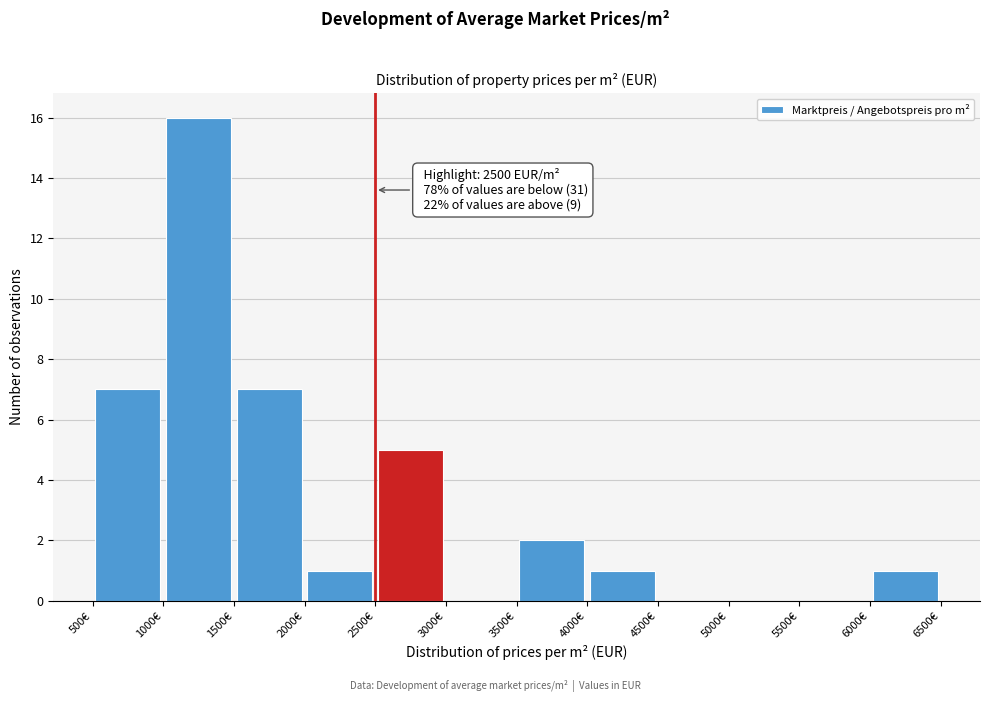

Over which range of the x-axis is the bar tallest?

1000 to 1500